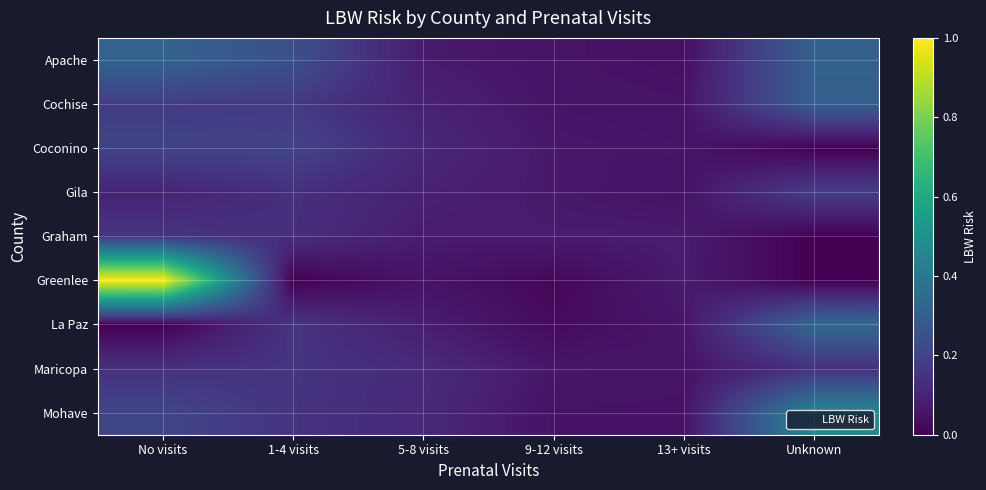

What is the maximum value shown in the chart?

1.0